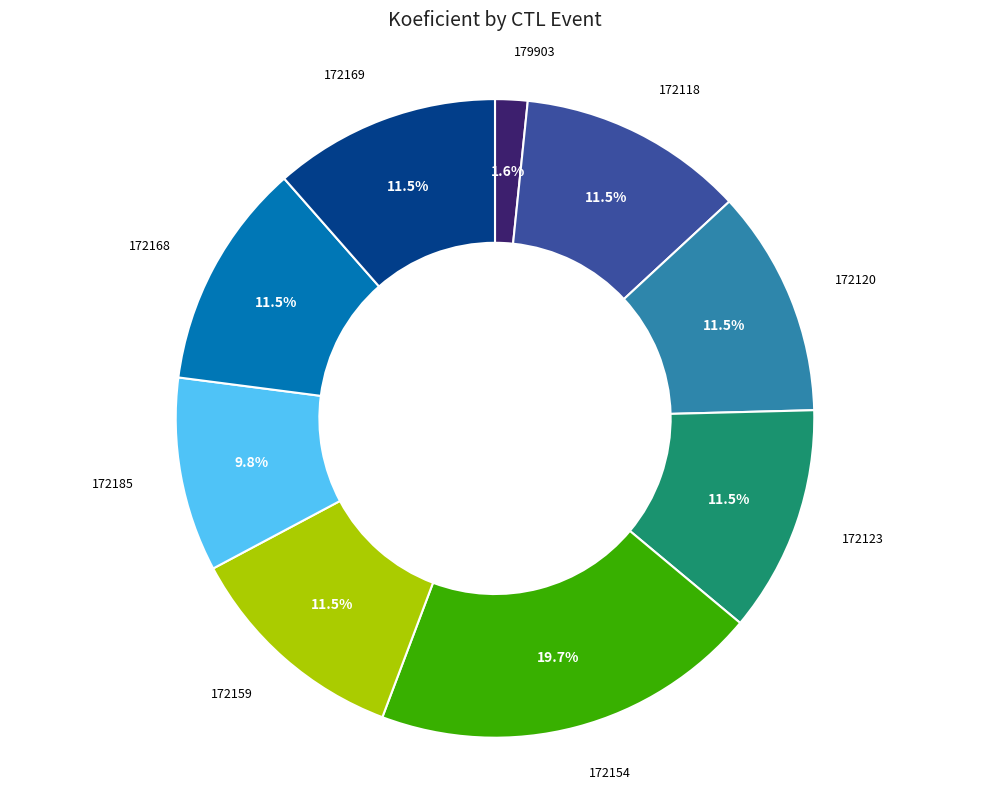

What portion of the pie excludes 172159?

88.5%